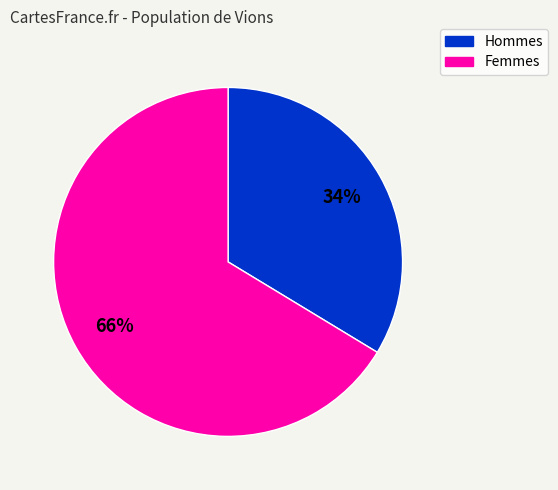

To the nearest percent, what is the average slice percentage?

50%